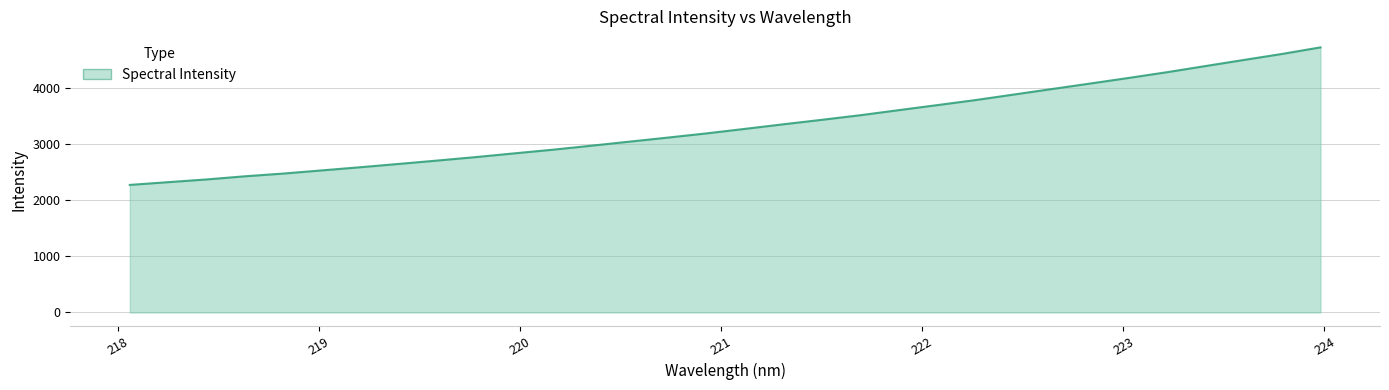

What is the sum of all values?

106369.3